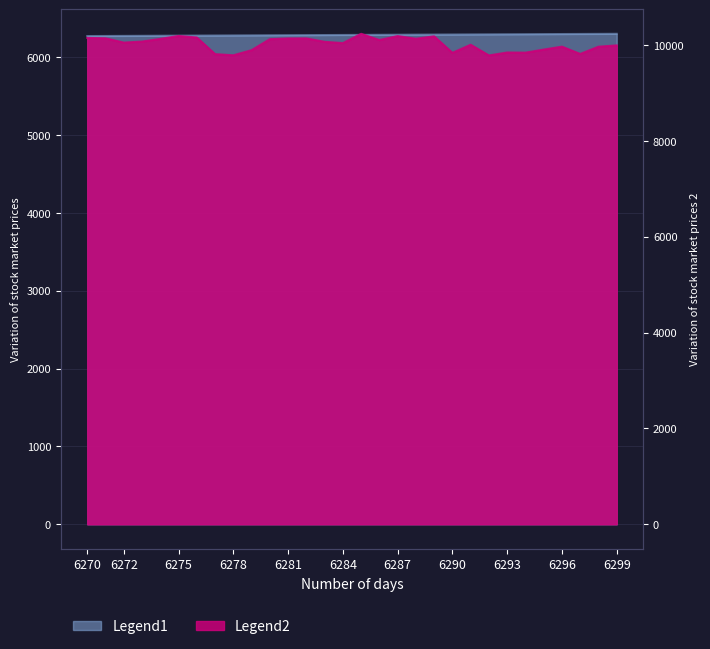

The value of Legend1 at 6291 is 10994. True or false?

False